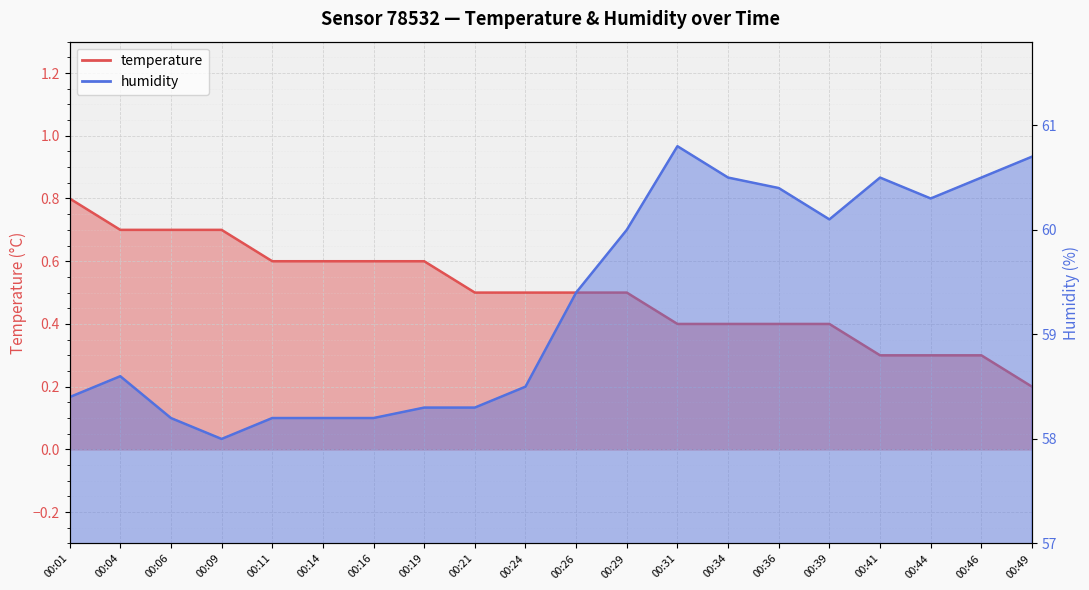

The temperature series shows 1.0 at 00:16. True or false?

False